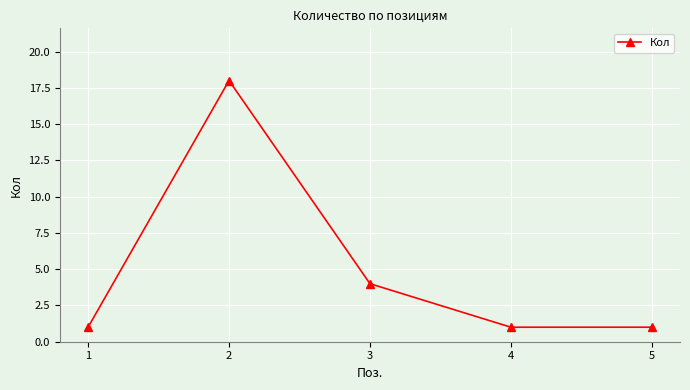

How many lines are shown in the chart?

1